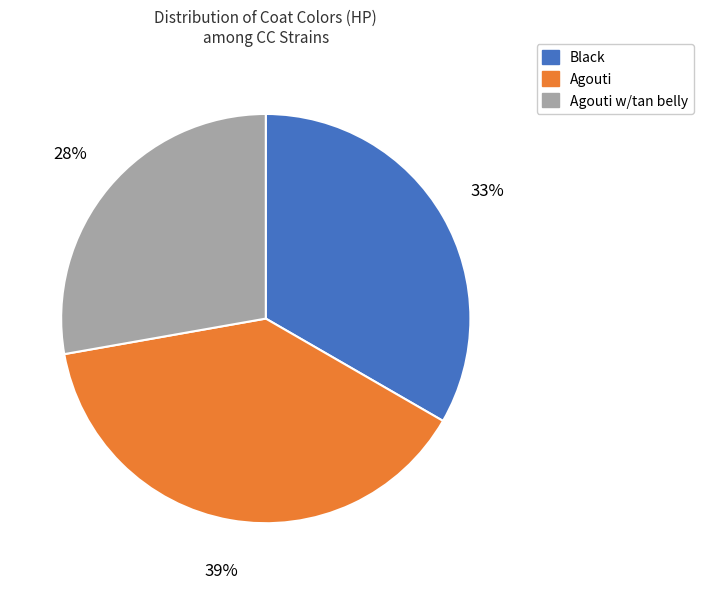

Between Black and Agouti w/tan belly, which is larger?

Black